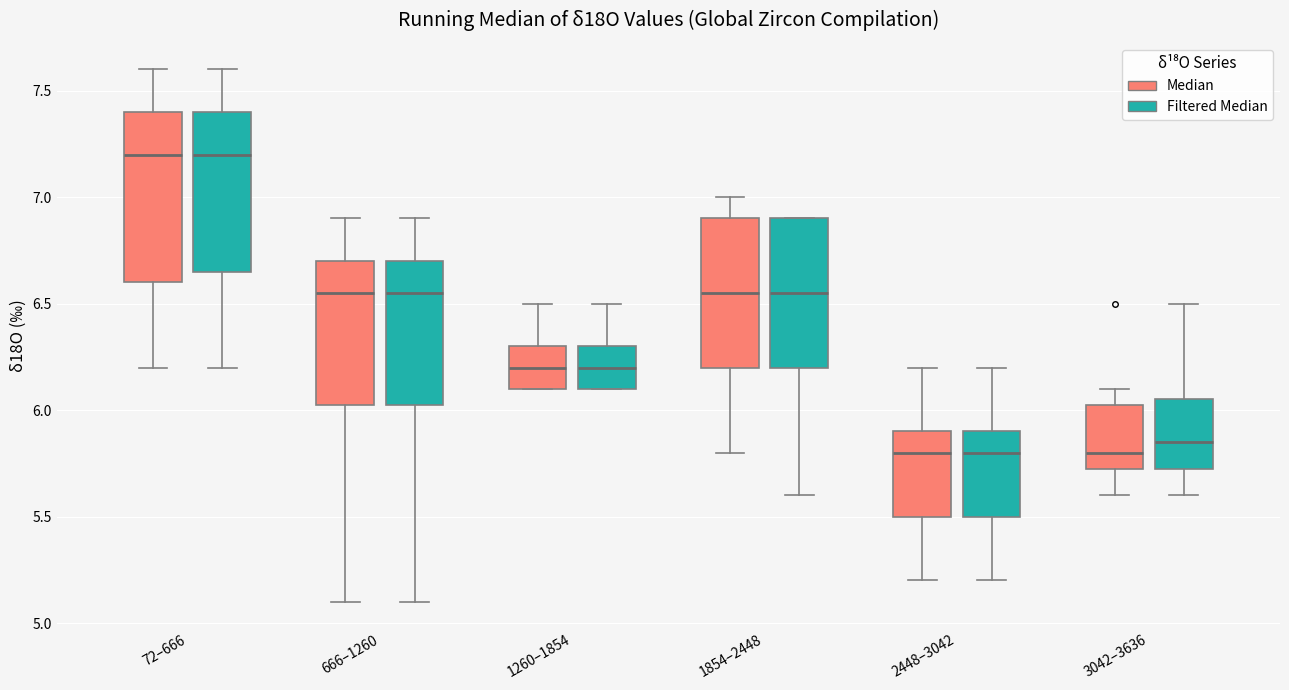

Comparing the boxes themselves (not the whiskers), which one is the tallest?

72–666 (Median)